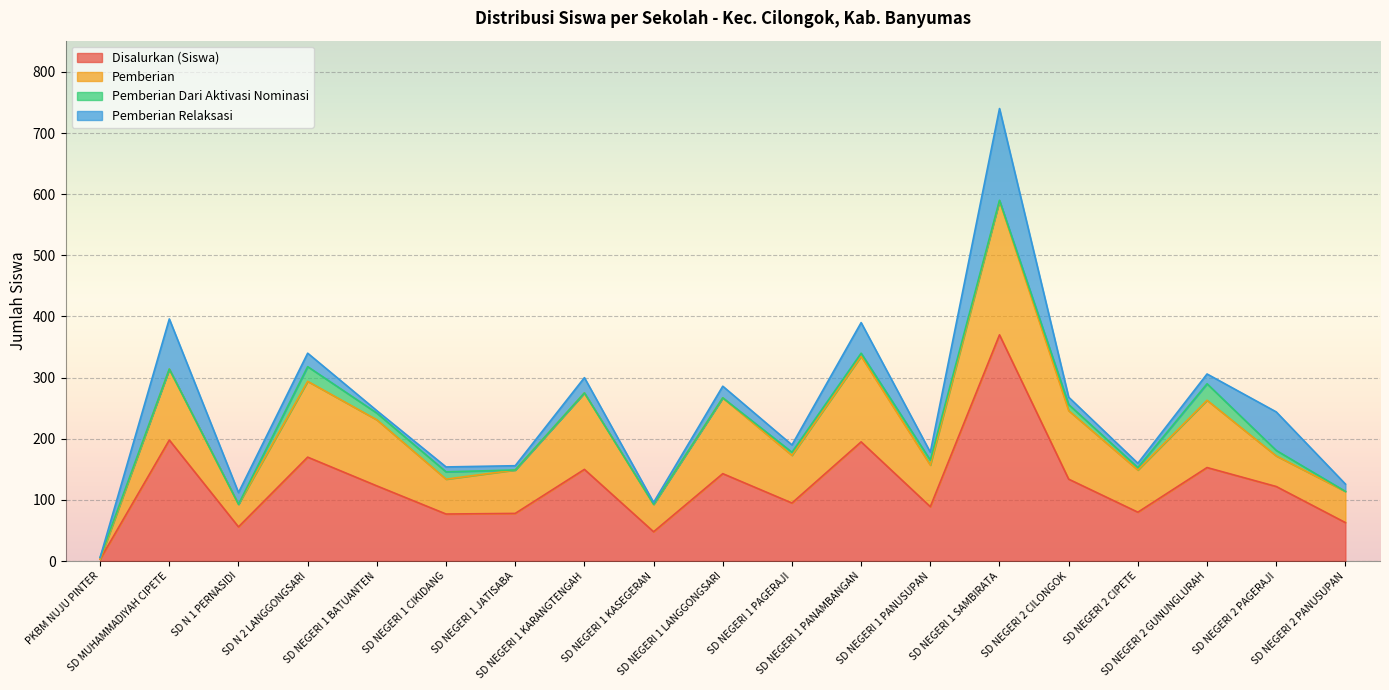

What is the sum of all Pemberian Relaksasi values?

524